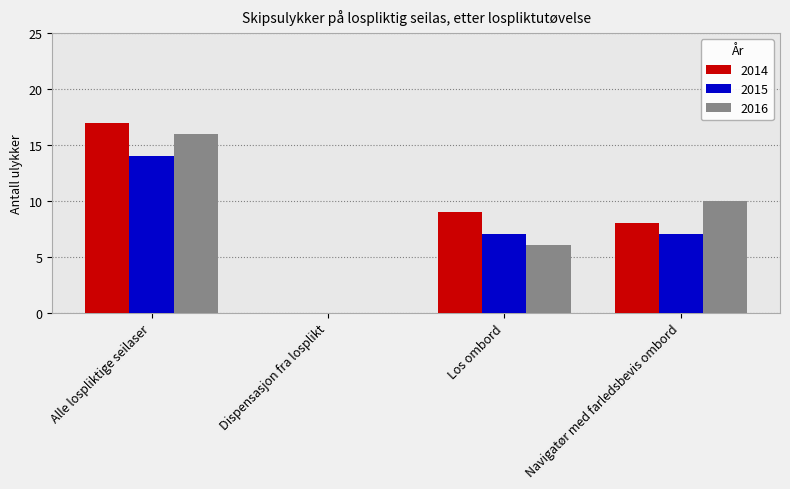

Between Alle lospliktige seilaser and Dispensasjon fra losplikt, which series saw the biggest shift?

2014